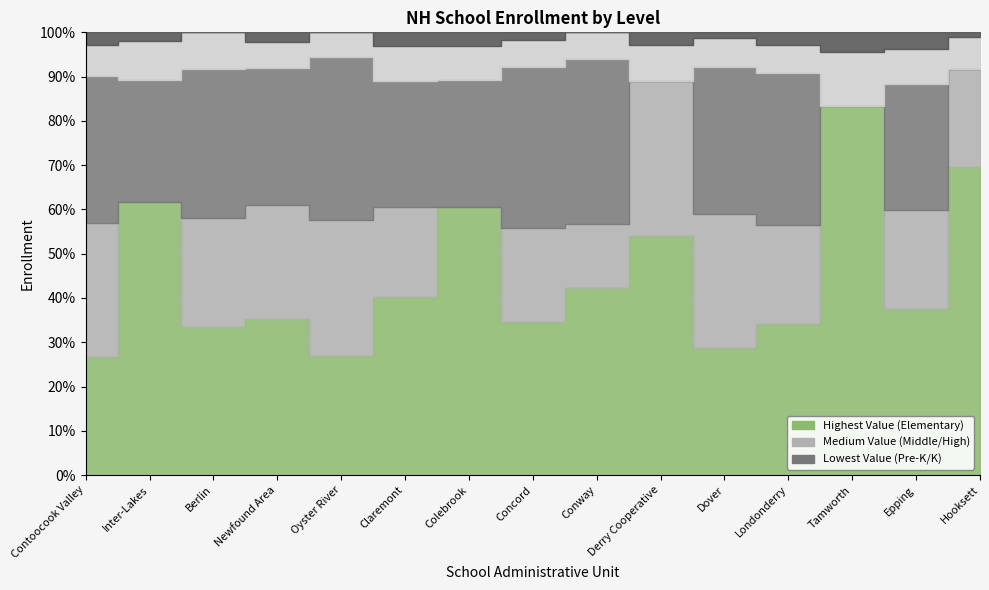

How many intersections are there between Elementary and High?

9